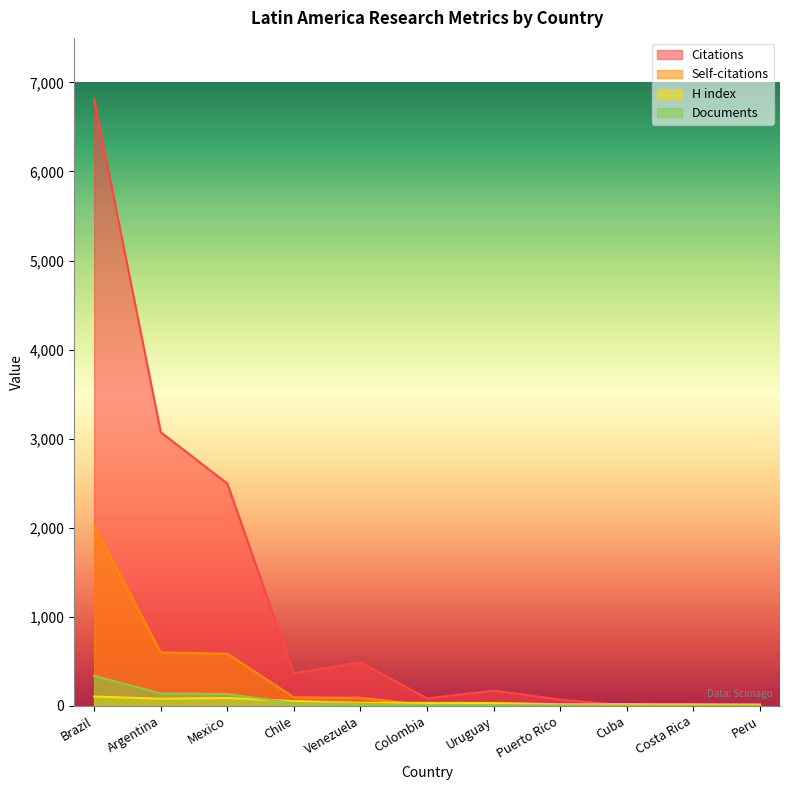

How many lines are shown in the chart?

4